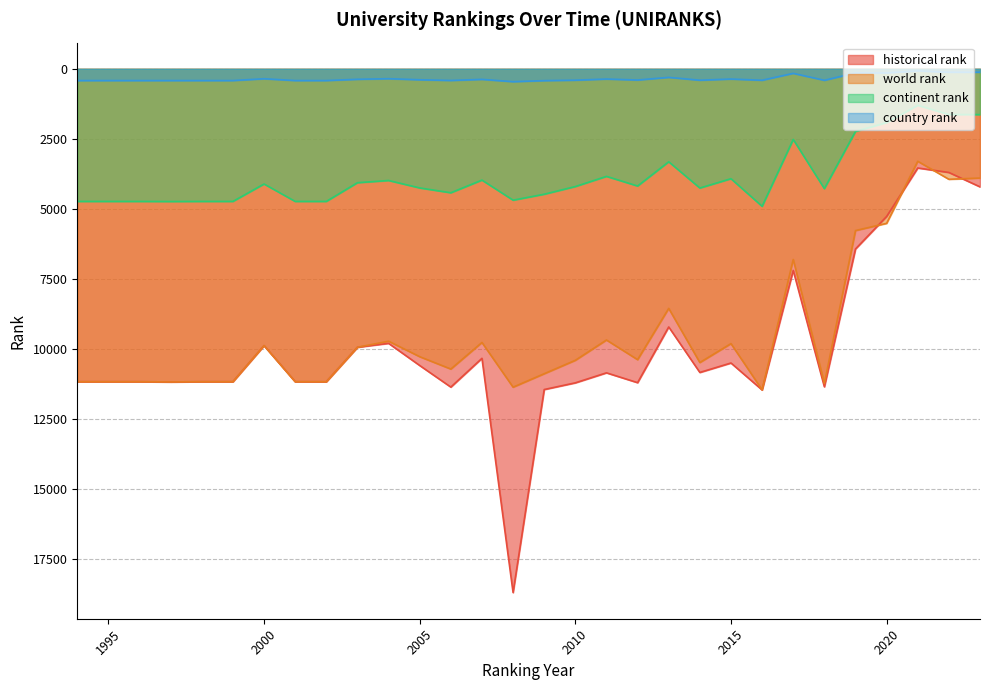

At which category is the sum across all series the highest?

2008